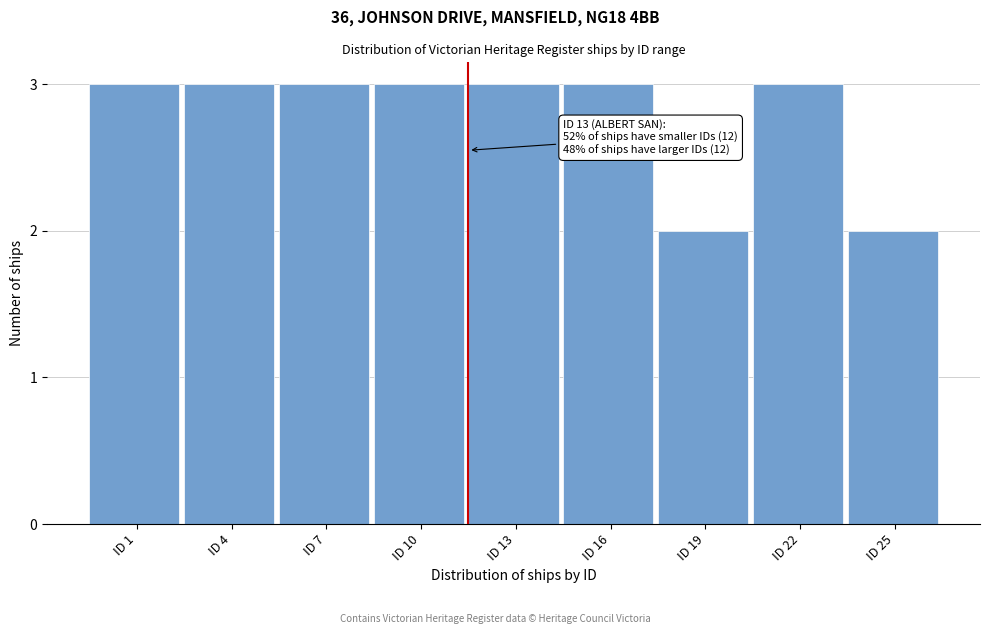

Reading right to left, transcribe all the data shown in this chart.

2	3	2	3	3	3	3	3	3